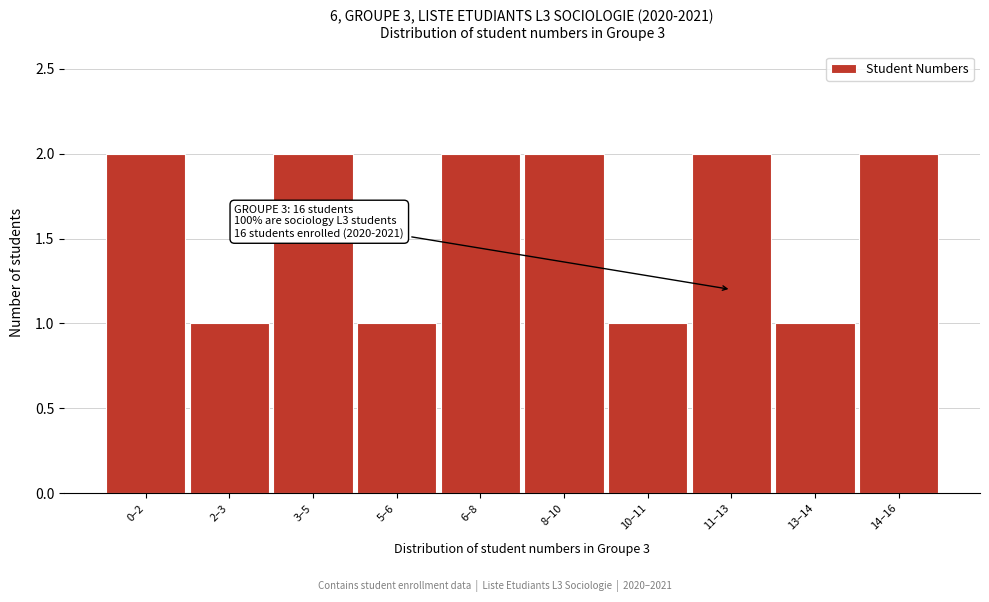

Reading left to right, list all the values displayed in this chart.

0–2=2	2–3=1	3–5=2	5–6=1	6–8=2	8–10=2	10–11=1	11–13=2	13–14=1	14–16=2